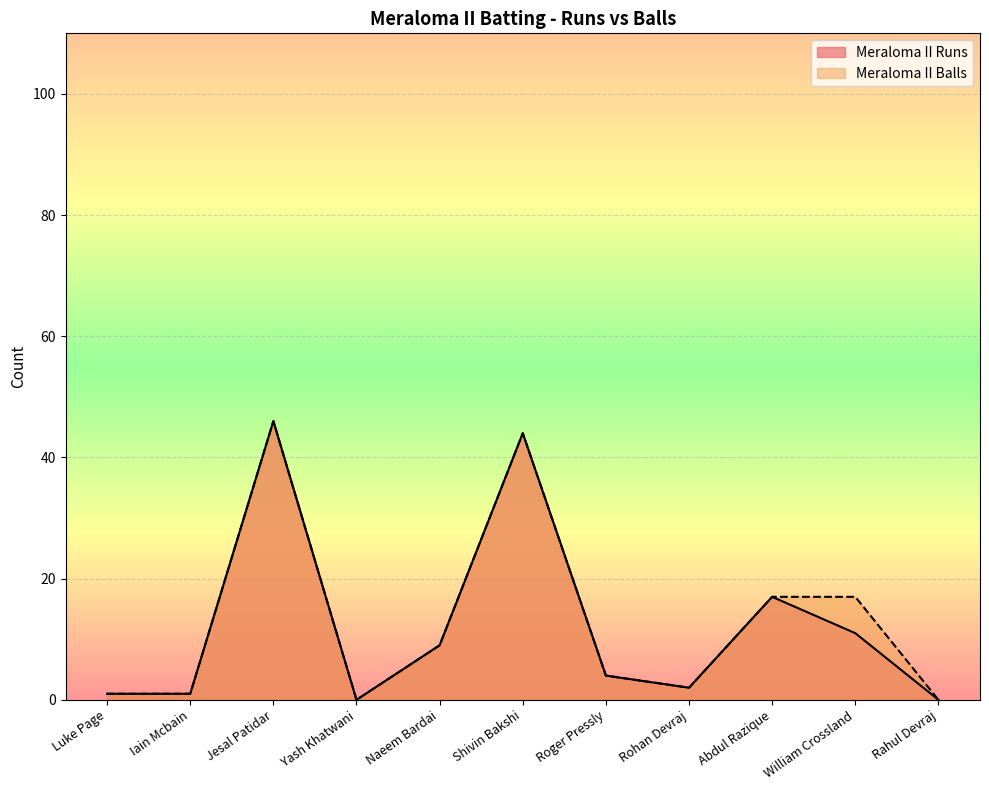

Where does the Meraloma II Balls series first go above 4?

Jesal Patidar